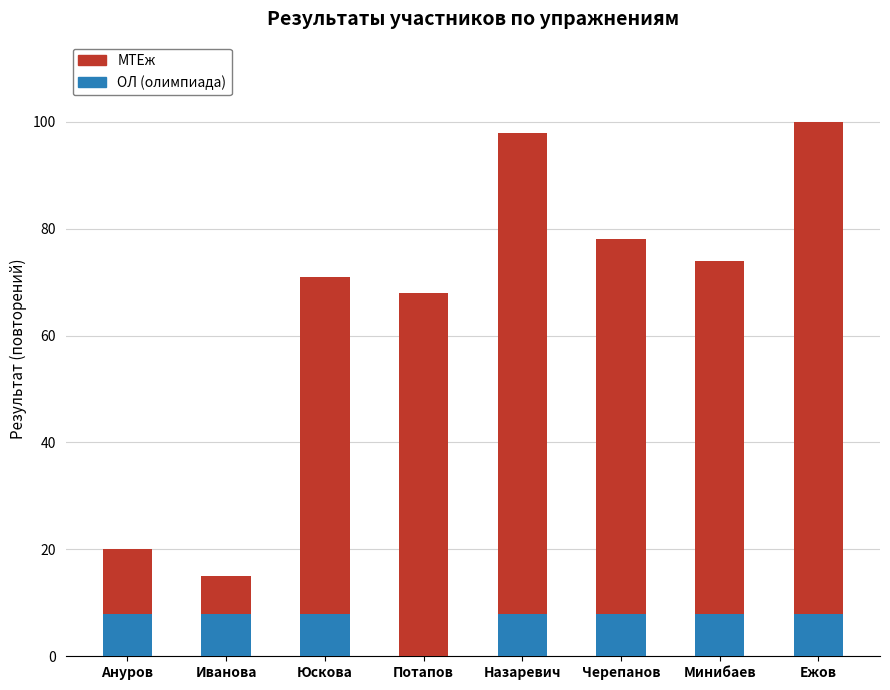

What is the total value across all series at Минибаев?

74